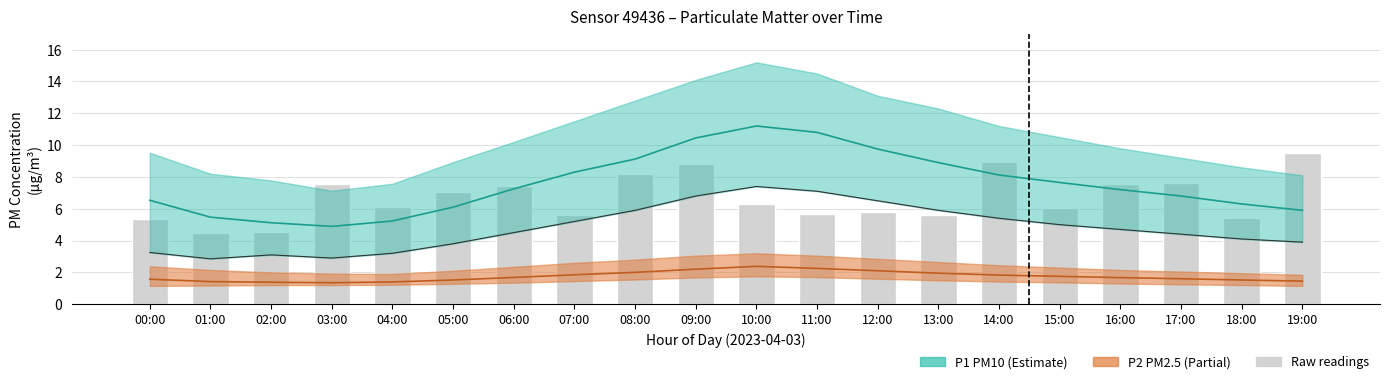

How many data points in P1_lower are above 4?

13